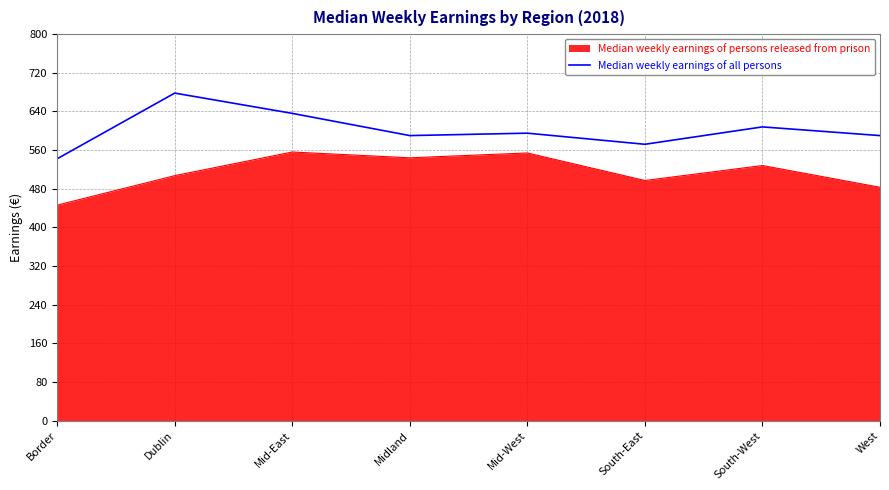

The Median weekly earnings of all persons series shows 636 at Mid-East. True or false?

True